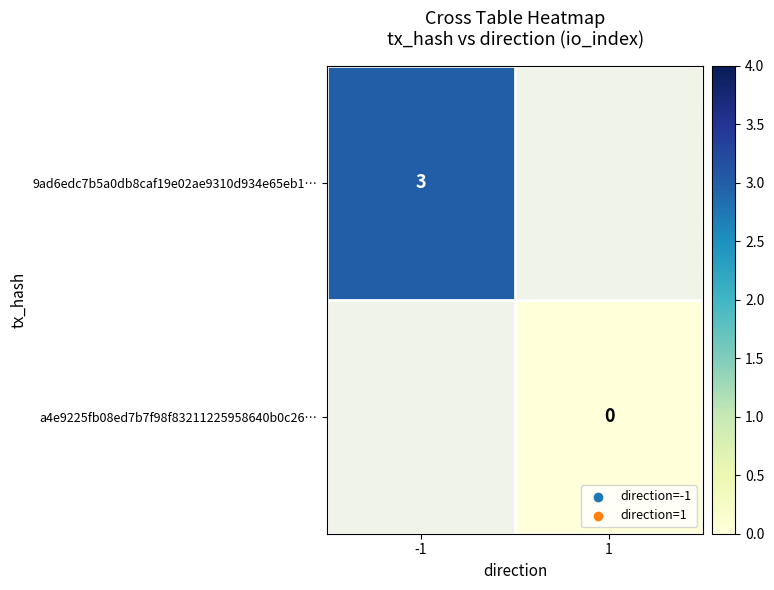

The value of 9ad6edc7b5a0db8caf19e02ae9310d934e65eb1… at -1 is 1. True or false?

False